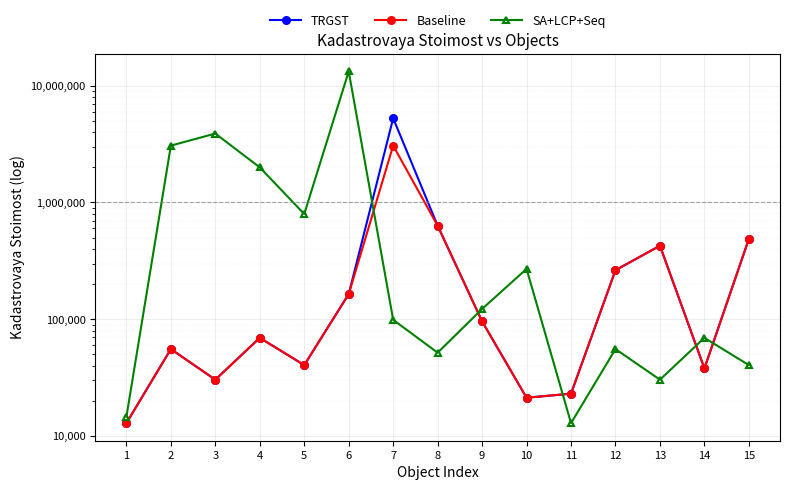

Read the TRGST value at 13.

426192.7